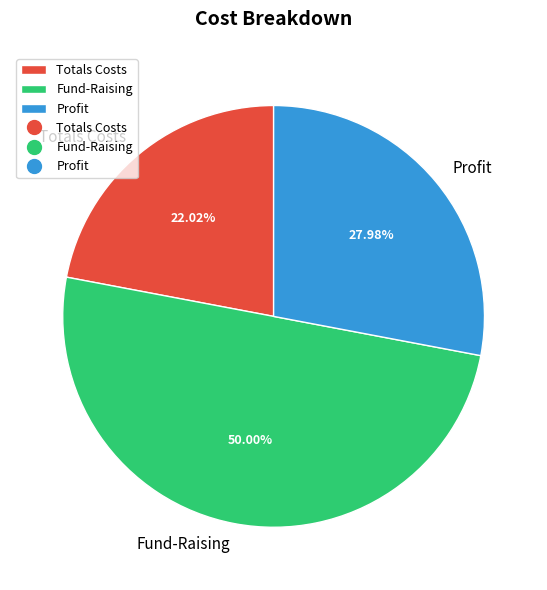

To the nearest percent, what is the difference between the largest and smallest slice percentages?

28%